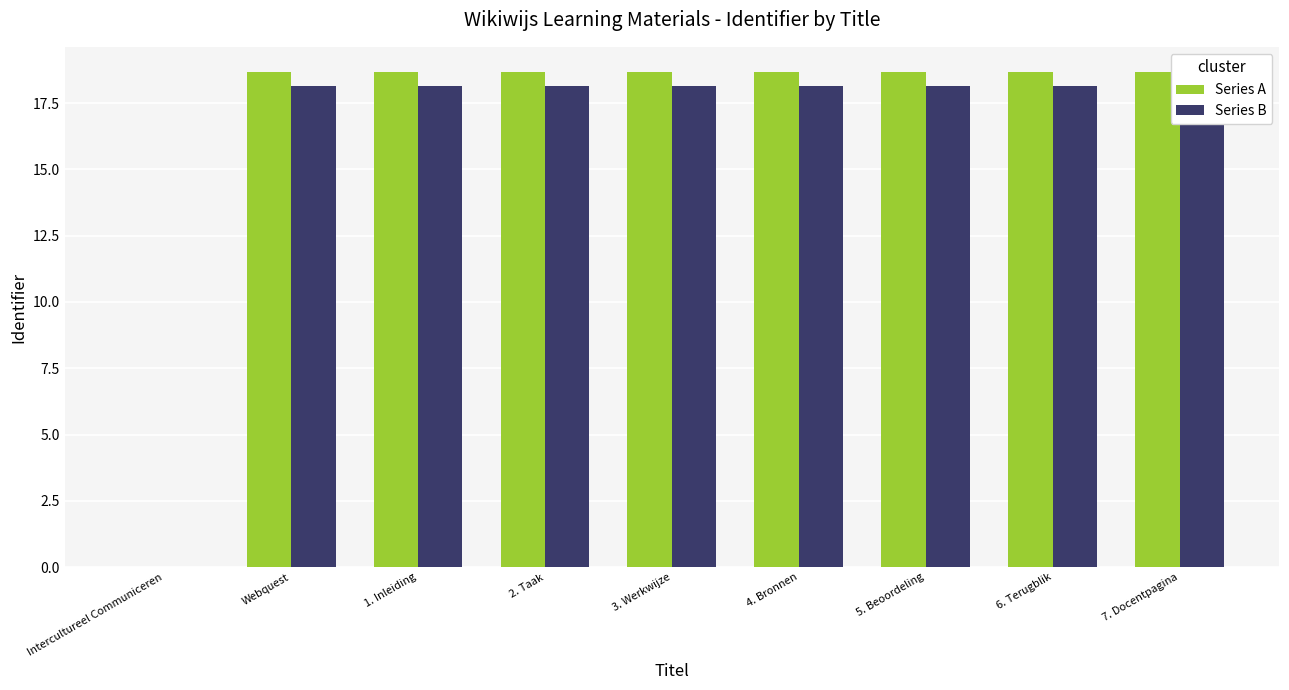

Rank the series by their maximum value, from highest to lowest.

Series A, Series B